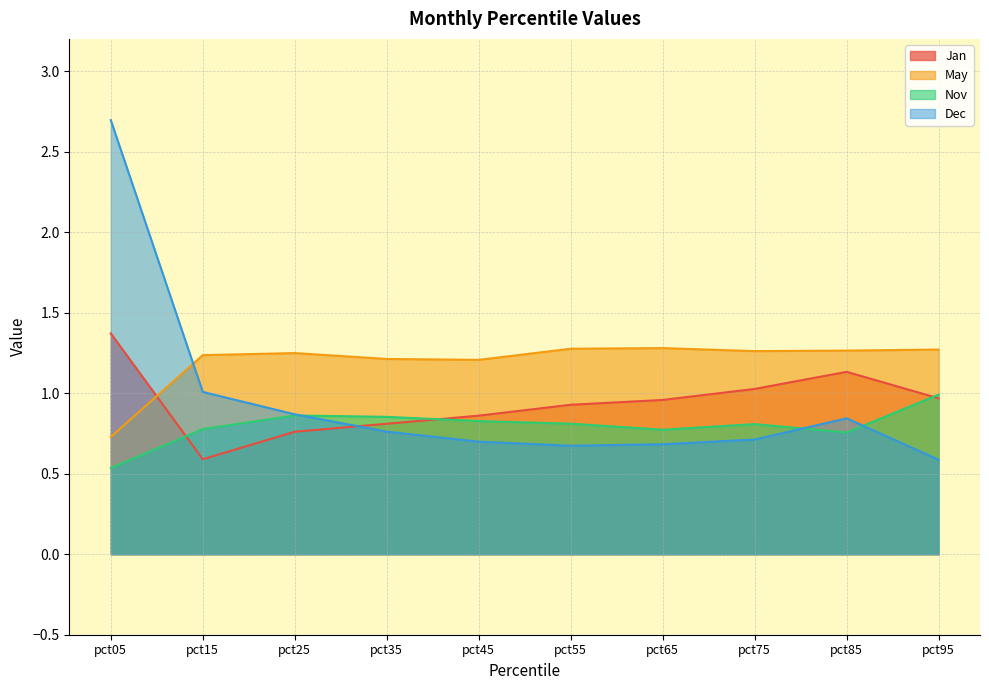

What is the average value of the Jan series?

0.9